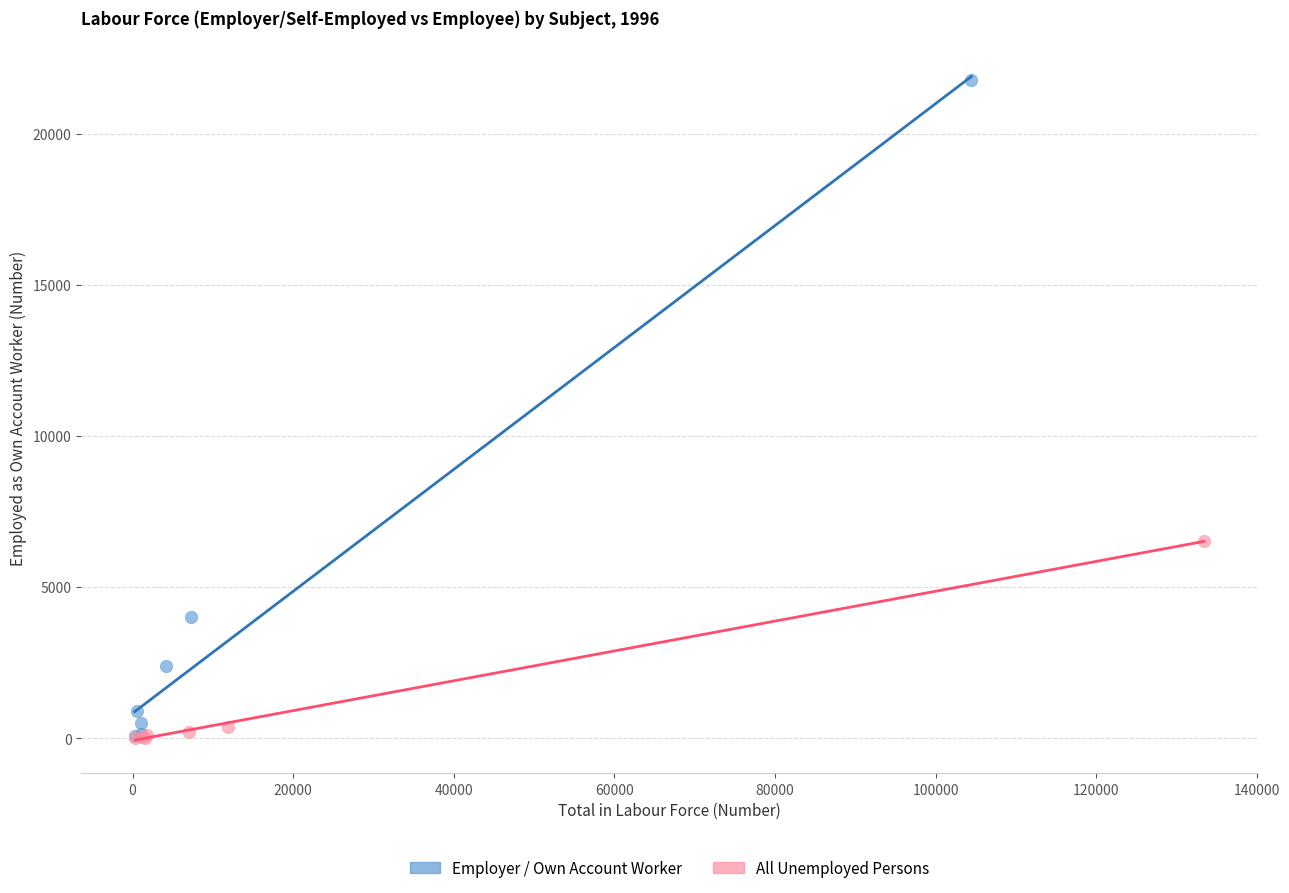

Which series has the largest Y range (max minus min)?

Employer / Own Account Worker